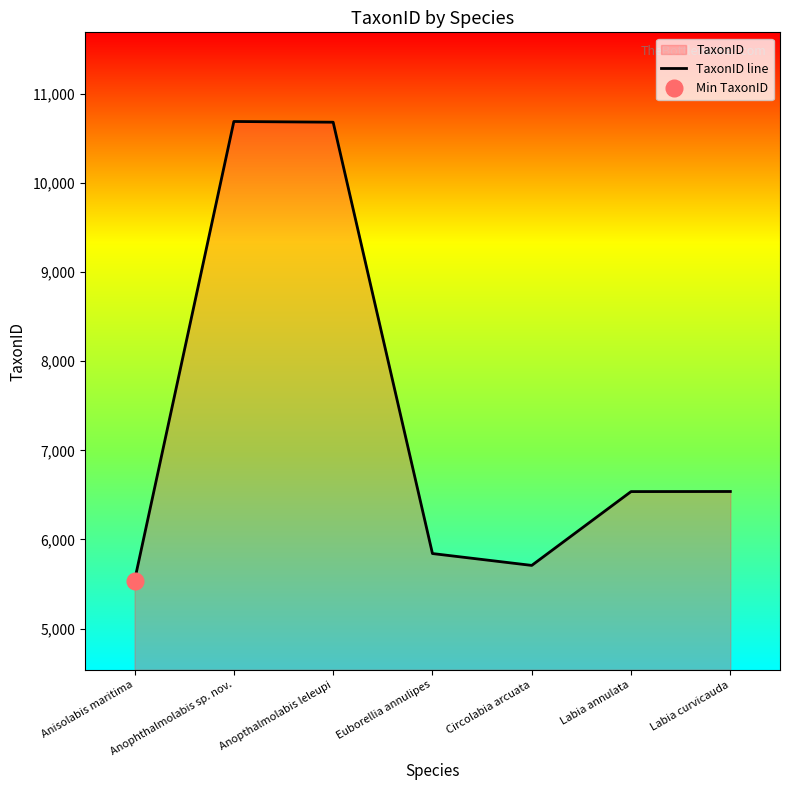

What is the change in value from Anophthalmolabis sp. nov. to Labia curvicauda?

-4150